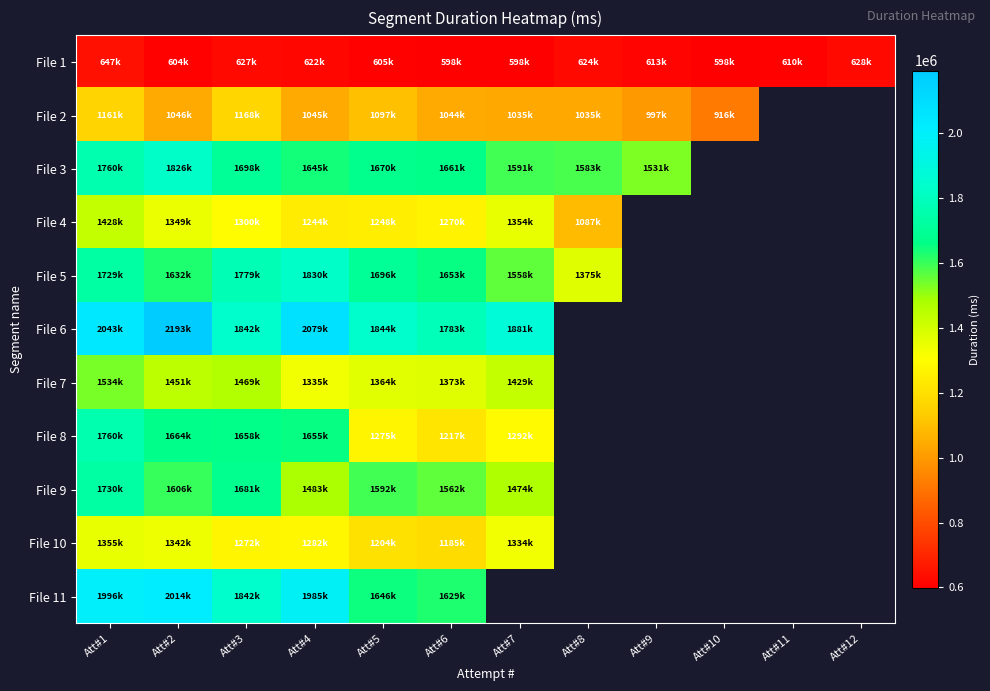

How many series are shown in this chart?

11